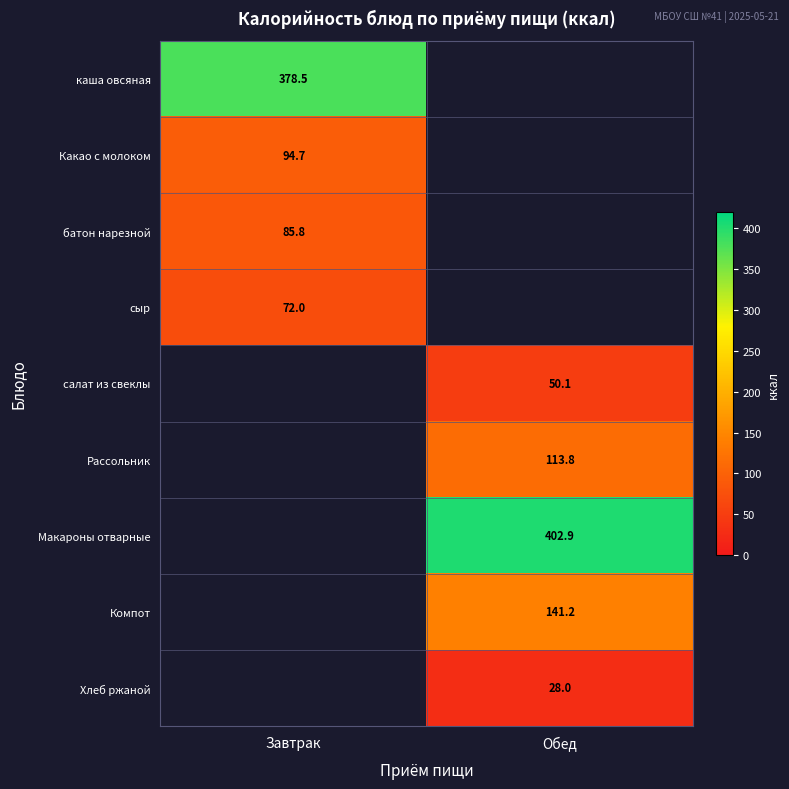

Is it true that сыр equals 72.0 at Завтрак?

True